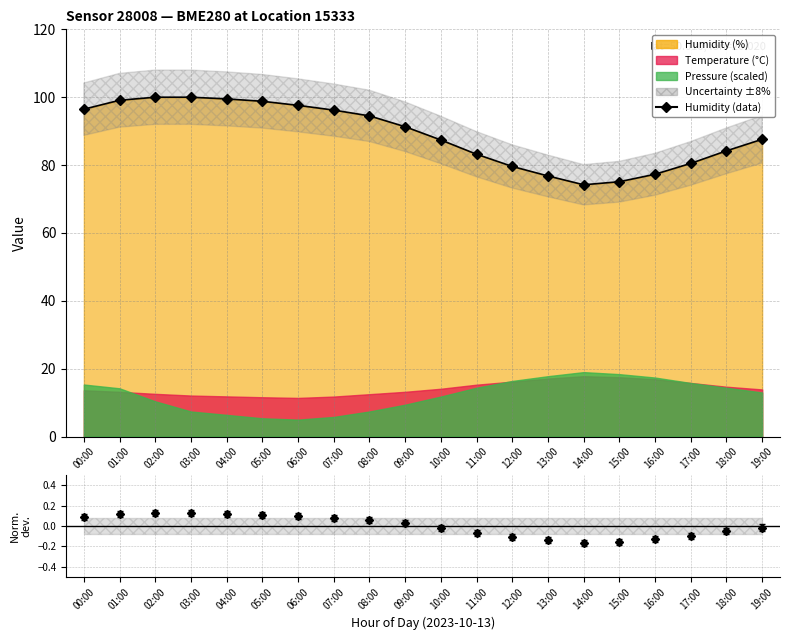

What is the difference between the second highest and second lowest values?

24.9